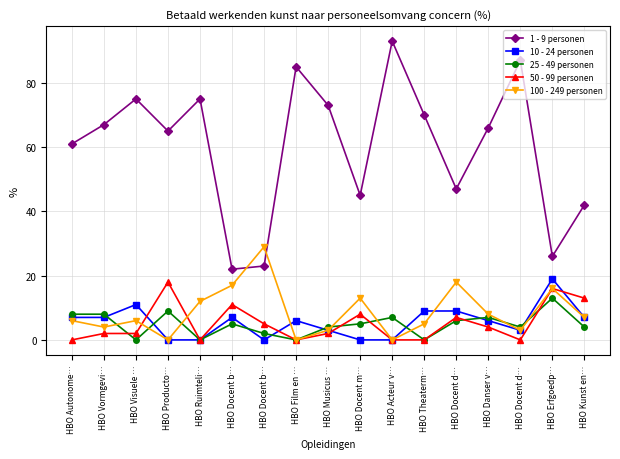

What is the spread (max minus min) of values at HBO Musicus …?

71